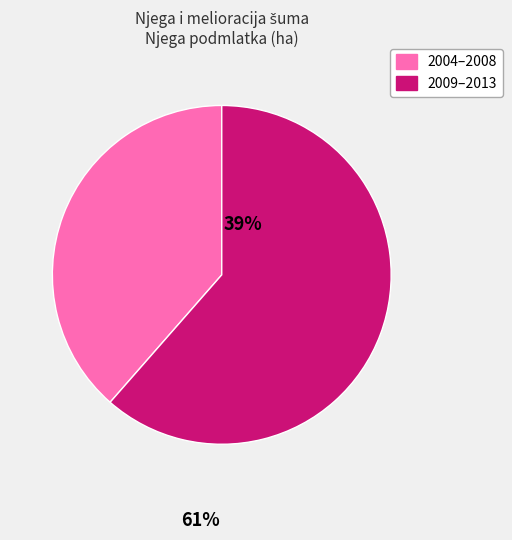

Rank the categories by value from lowest to highest.

2004–2008, 2009–2013